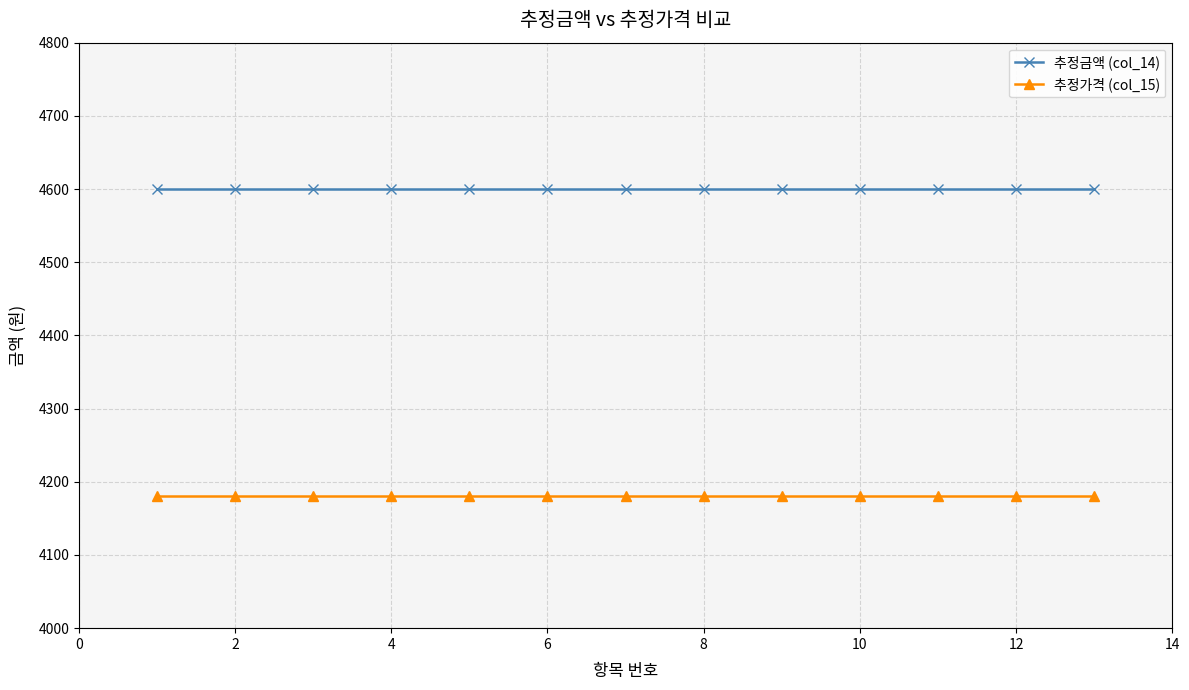

Which series has the largest total across all categories?

추정금액 (col_14)